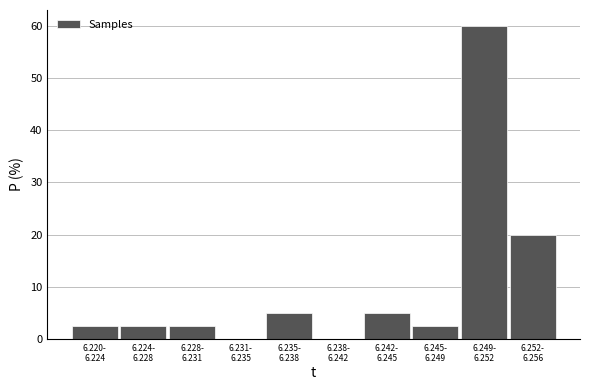

What is the greatest value displayed?

60.0